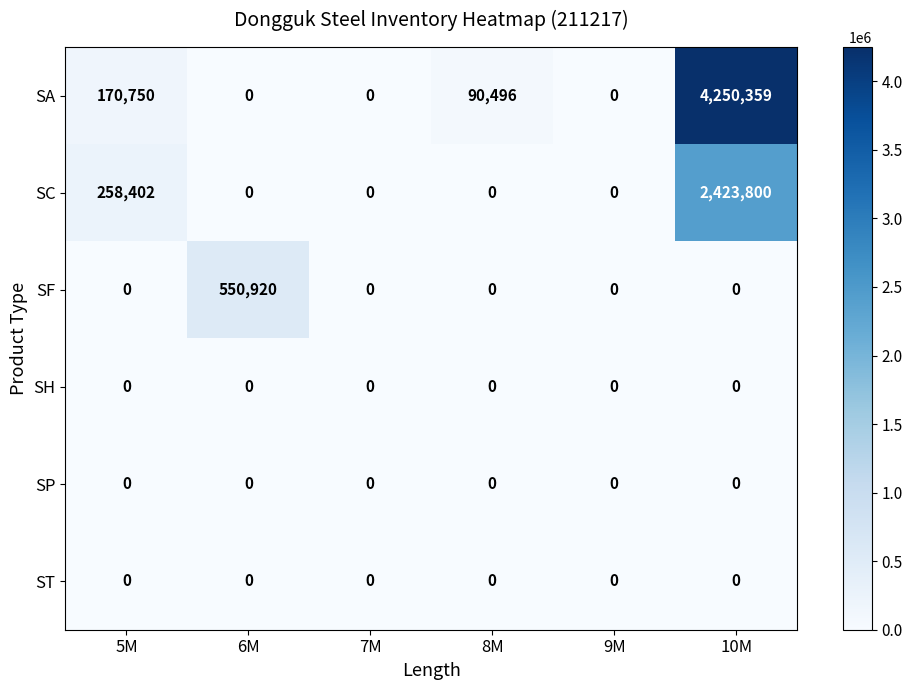

What is the total value across all series at 6M?

550920